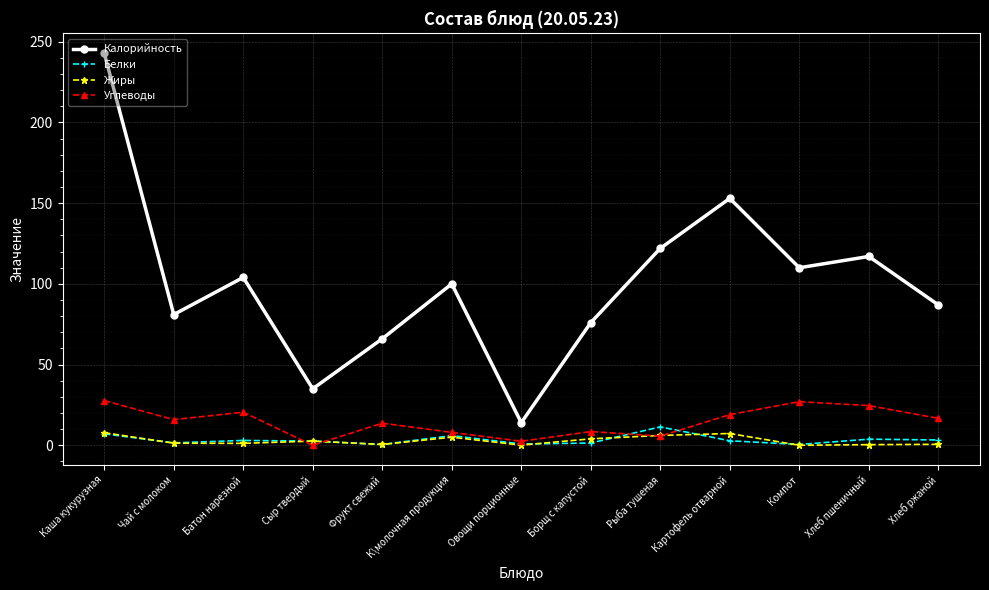

Rank the series at Хлеб пшеничный from highest to lowest value.

Калорийность, Углеводы, Белки, Жиры